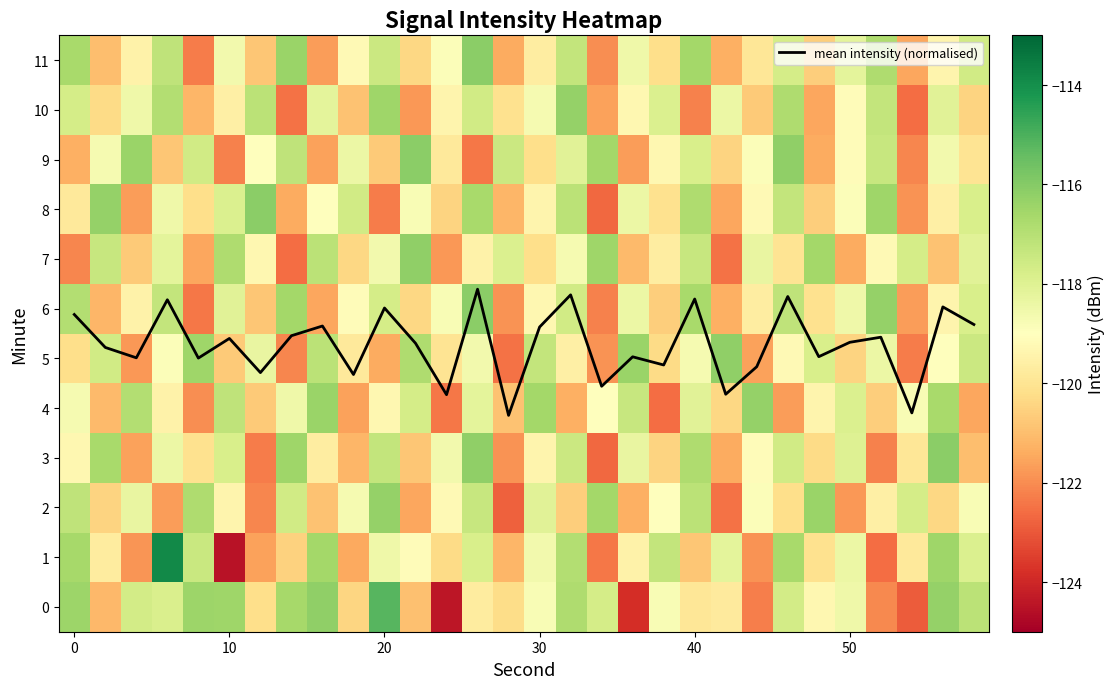

The mean intensity (normalised) series shows 1.7 at 50. True or false?

False